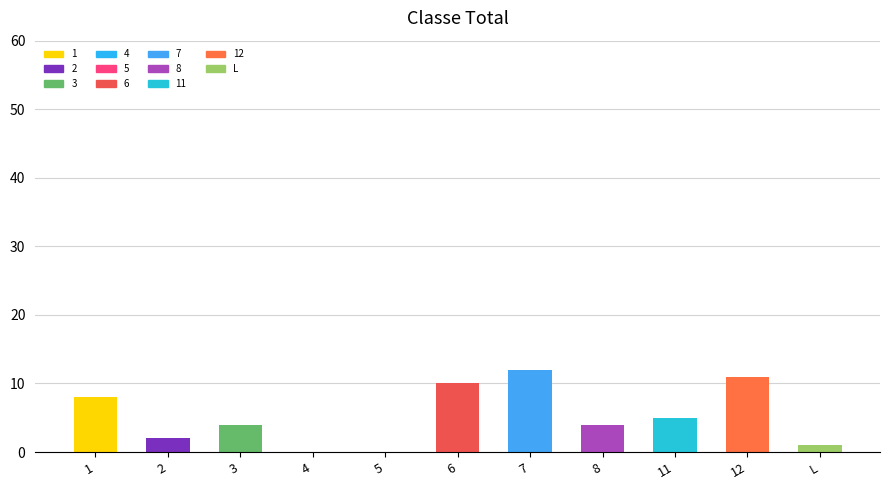

What is the ratio of the value at 6 to the value at 8?

2.5